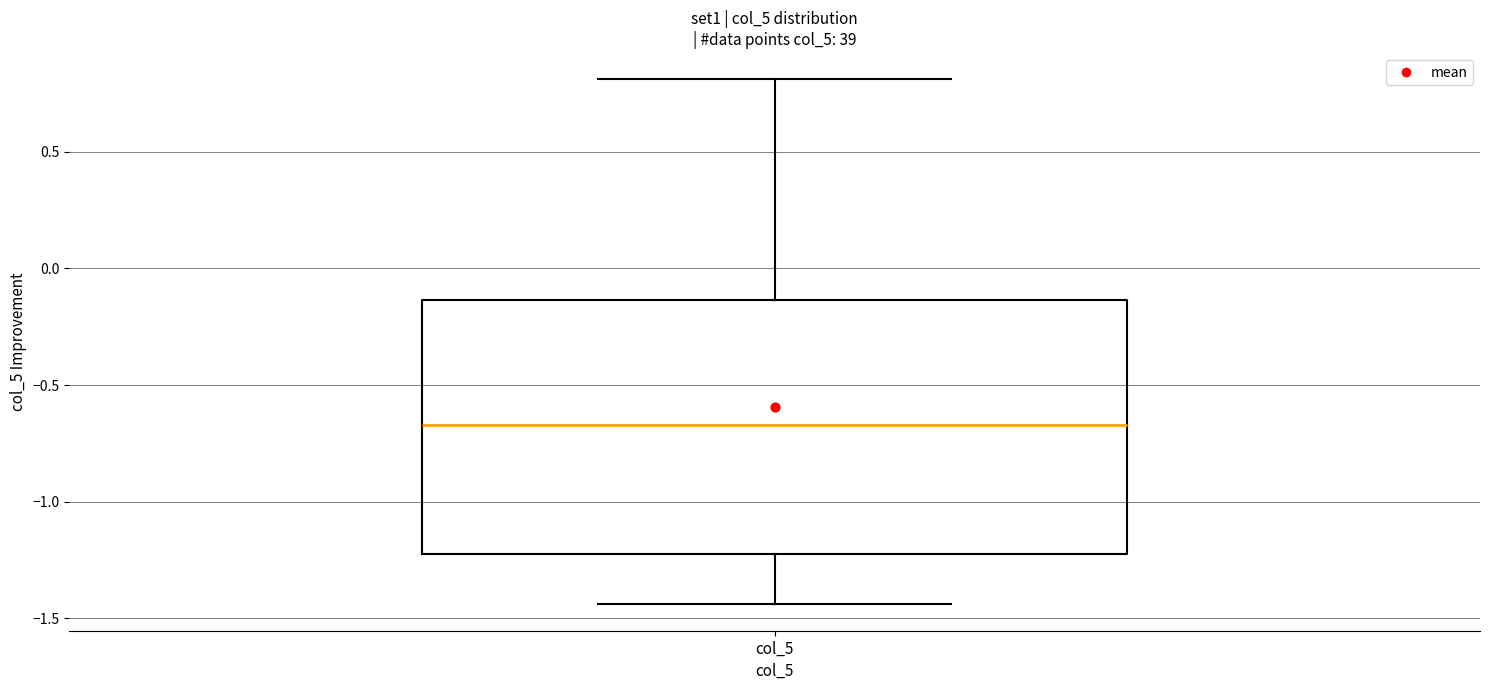

Read this box plot against the y-axis: the position of the median line, the range covered by the box, and the ends of both whiskers. The values are not printed on the chart, so give them approximately, as read against the axis.

median -0.65, box -1.20 to -0.15, whiskers -1.45 to 0.80